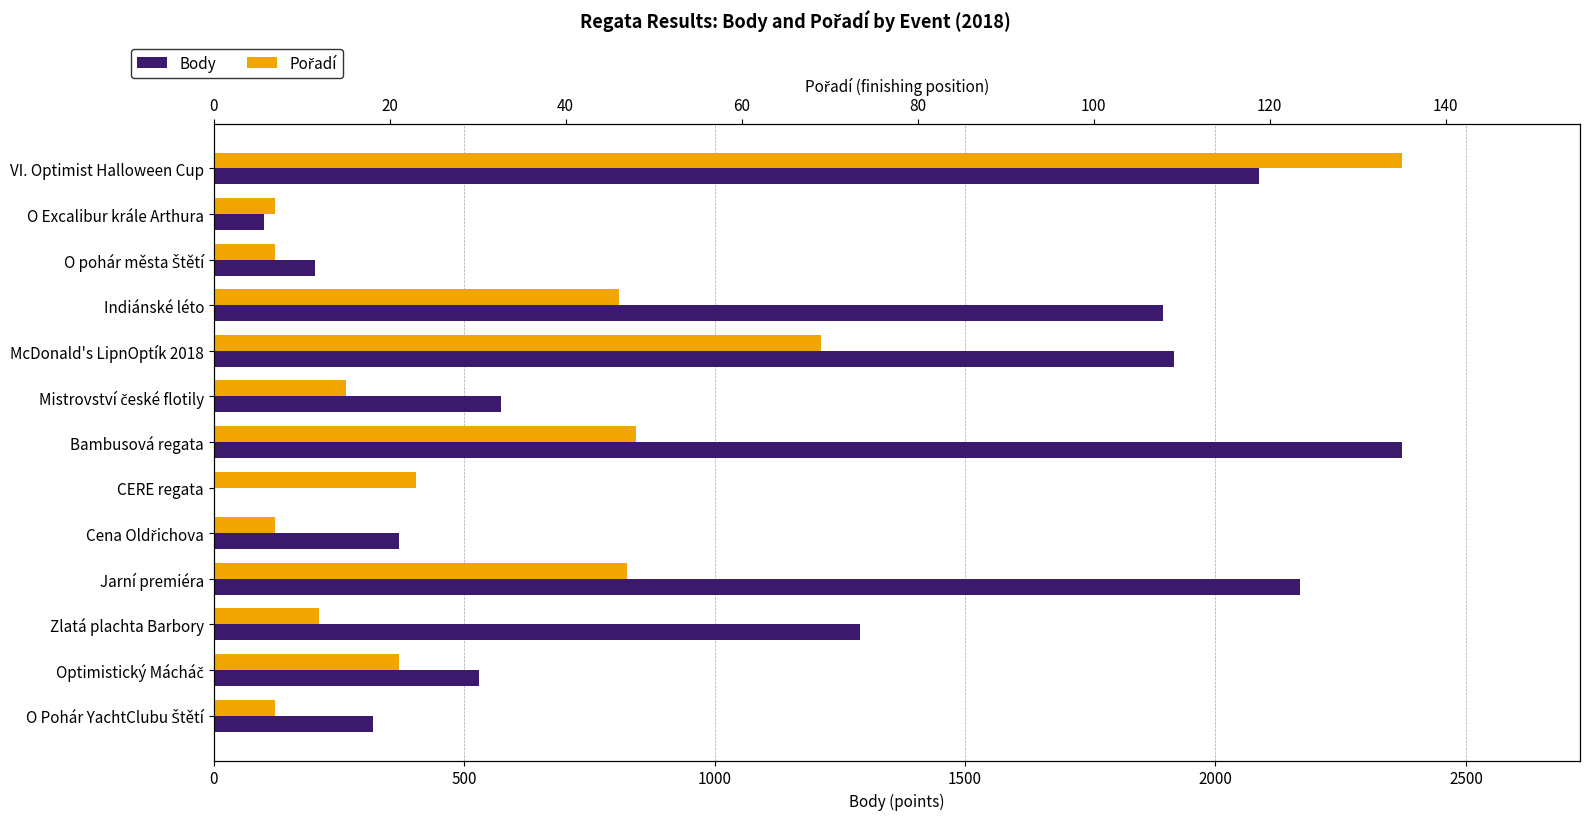

How many groups of bars are there?

13